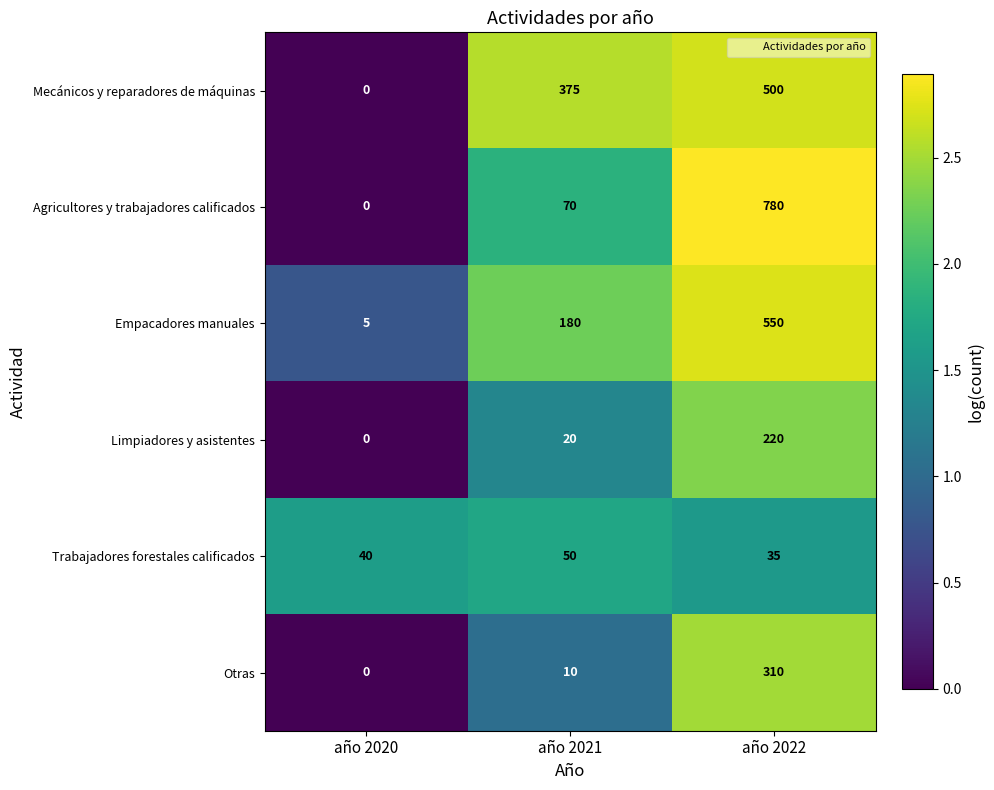

What value does the Mecánicos y reparadores de máquinas series have at año 2021, to the nearest 50?

400